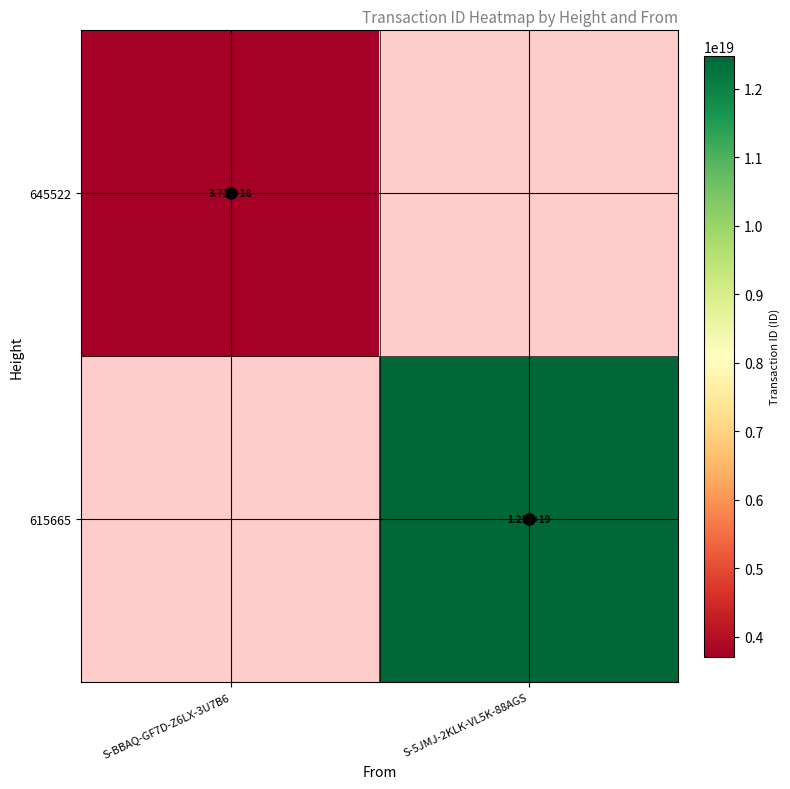

Which category has the highest value in the 615665 series?

S-BBAQ-GF7D-Z6LX-3U7B6